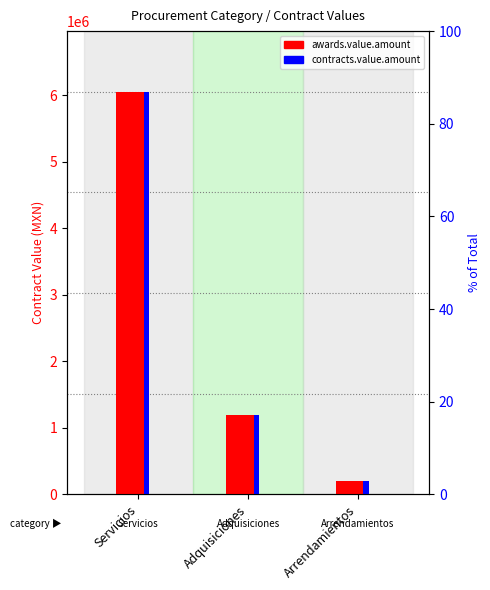

Where does the contracts.value.amount series first go above 1191917?

Servicios